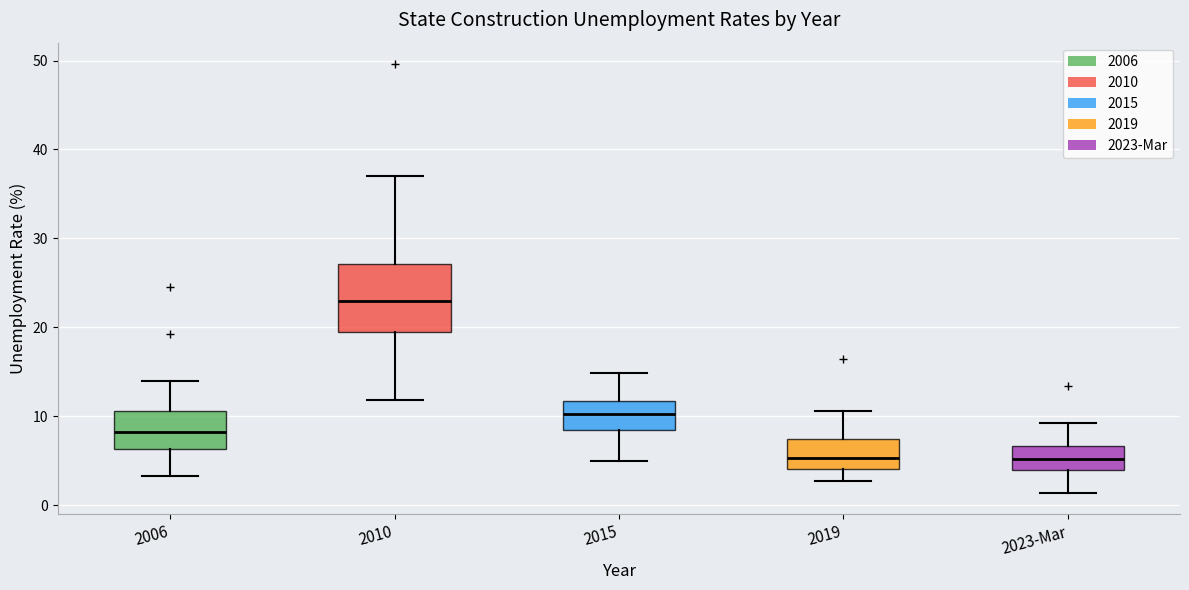

Reading left to right, read every box against the y-axis: the position of its median line, the range the box covers, and the ends of its whiskers. The values are not printed on the chart, so give them approximately, as read against the axis.

2006: median 8, box 6 to 11, whiskers 3 to 14
2010: median 23, box 19 to 27, whiskers 12 to 37
2015: median 10, box 9 to 12, whiskers 5 to 15
2019: median 5, box 4 to 8, whiskers 3 to 11
2023-Mar: median 5, box 4 to 7, whiskers 1 to 9